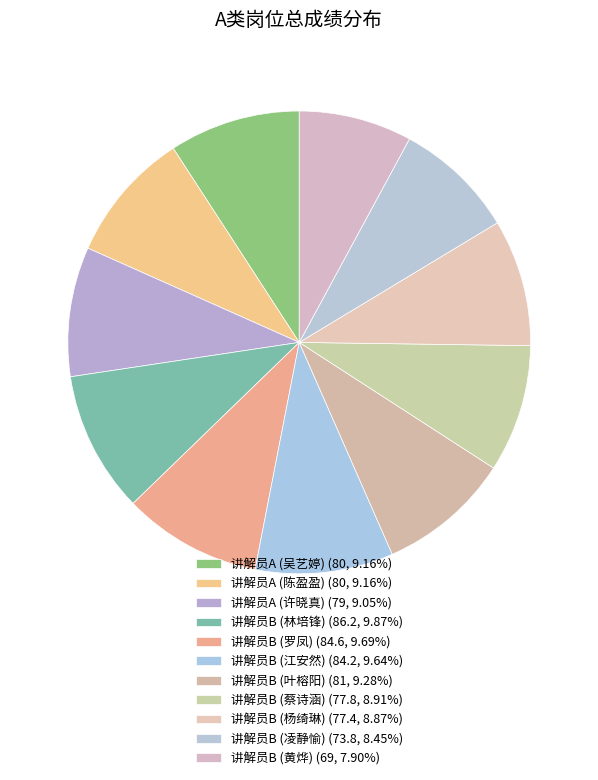

To the nearest percent, what is the difference between the largest and smallest slice percentages?

2%